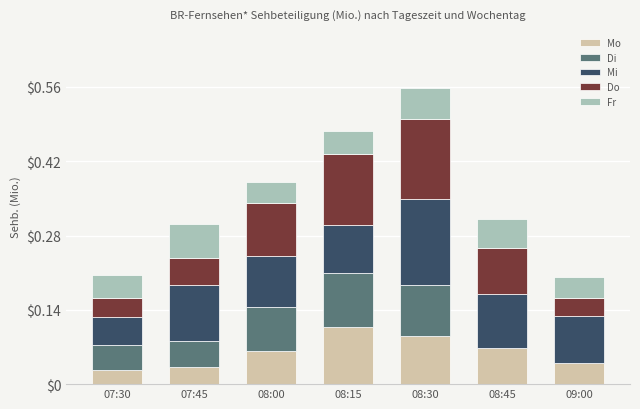

The Mo series shows 0.0 at 07:30. True or false?

True